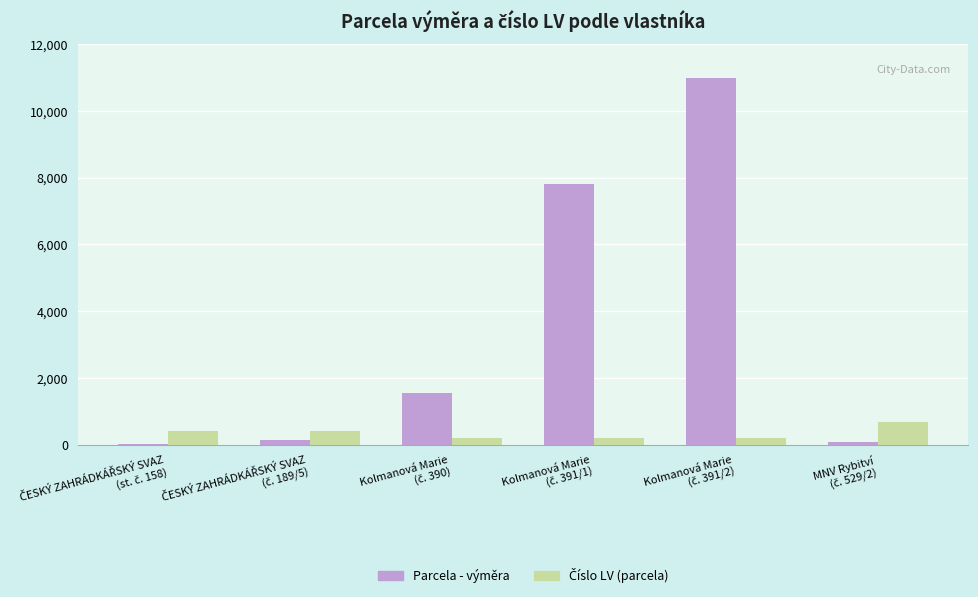

Which series has the largest total across all categories?

Parcela - výměra